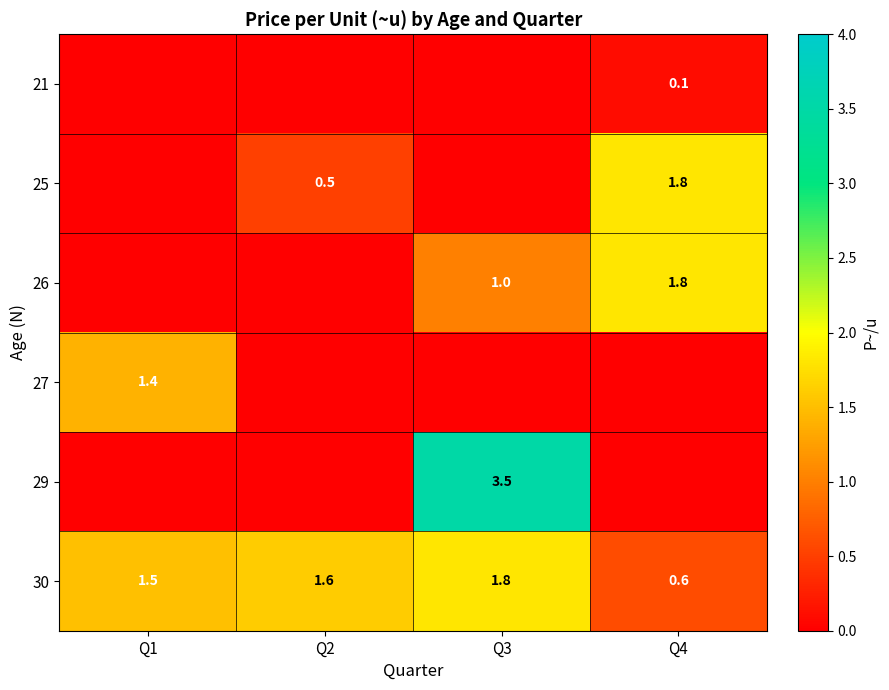

Count the 30 values in the range 1 to 2.

3